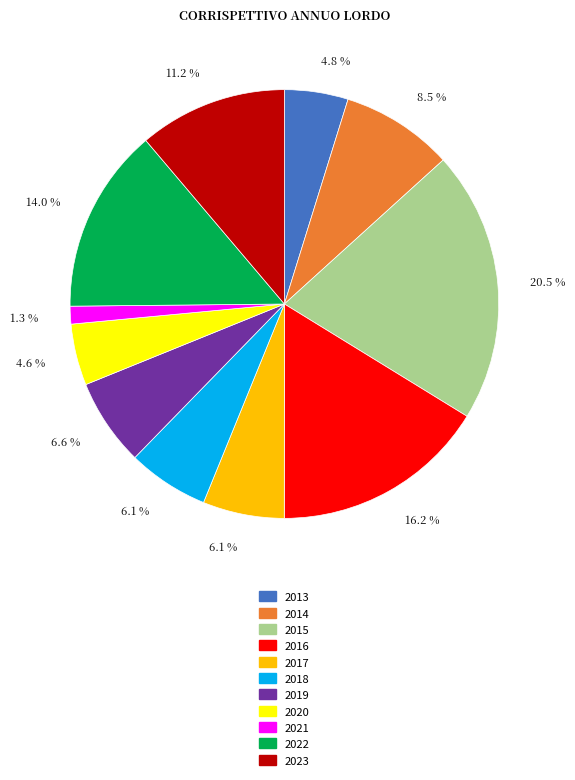

Is there a majority slice in this chart?

No